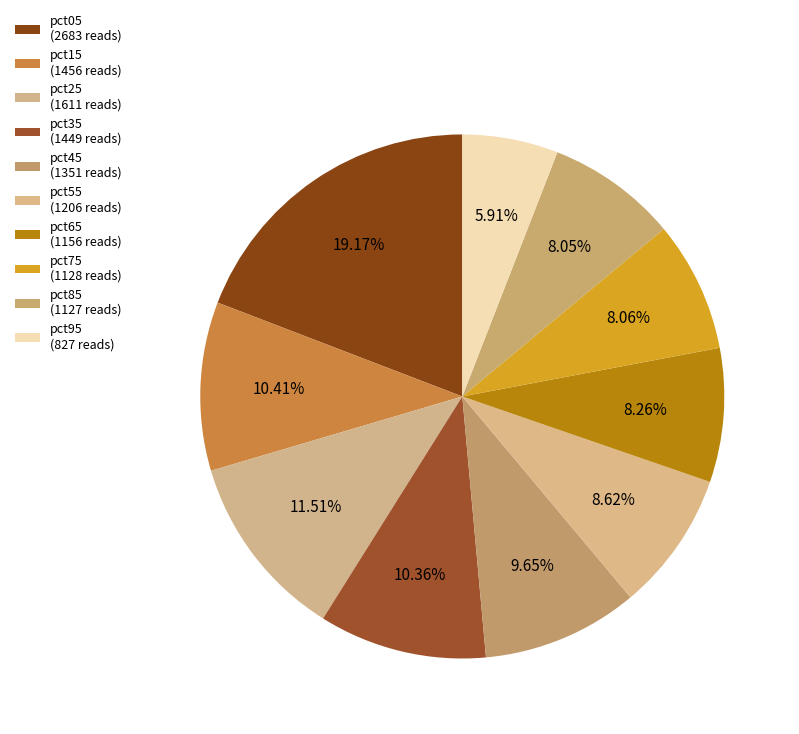

How many segments does this pie chart have?

10